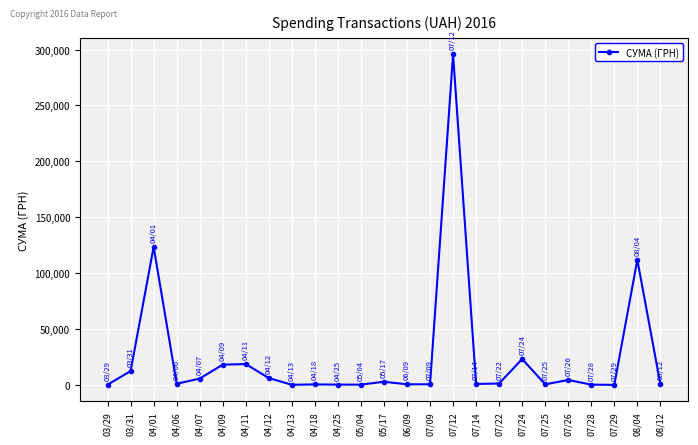

Is it true that the value at 04/01 is 40751.2?

False